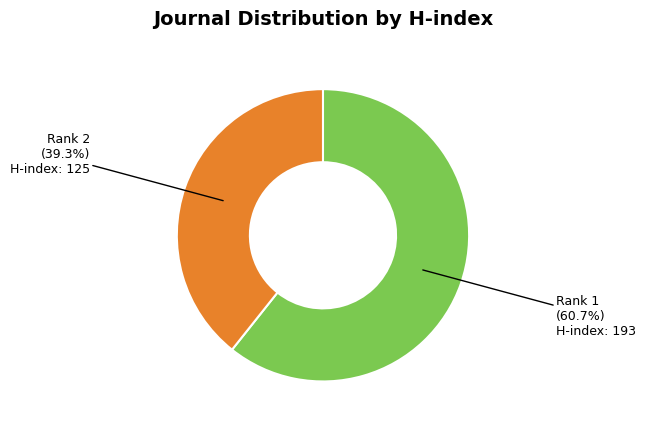

How many segments does this pie chart have?

2